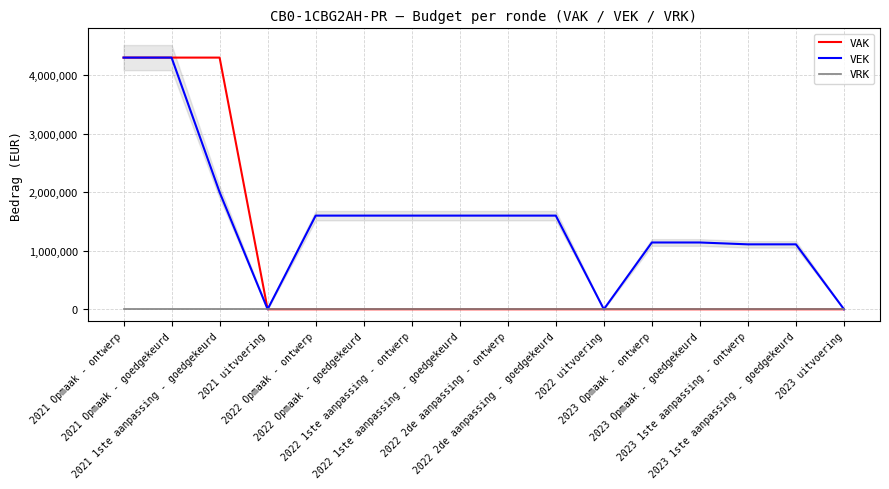

List the series in order of their peak value, highest first.

VAK, VEK, VRK